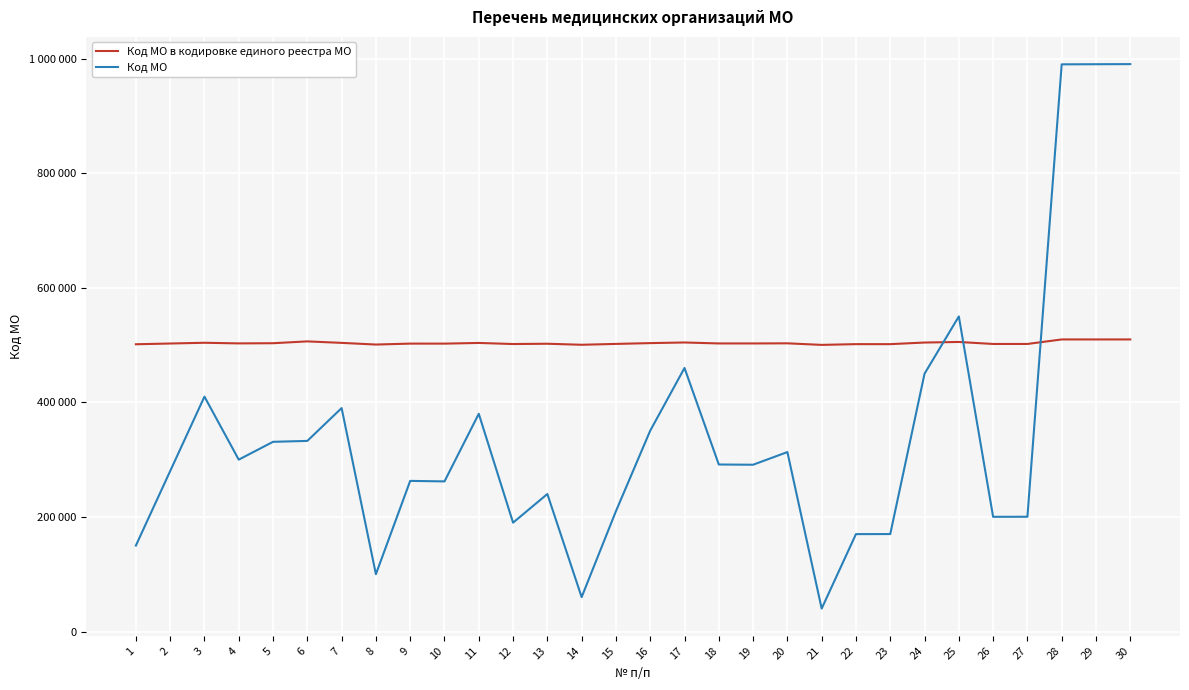

What is the difference between the highest and lowest values at 17?

44500